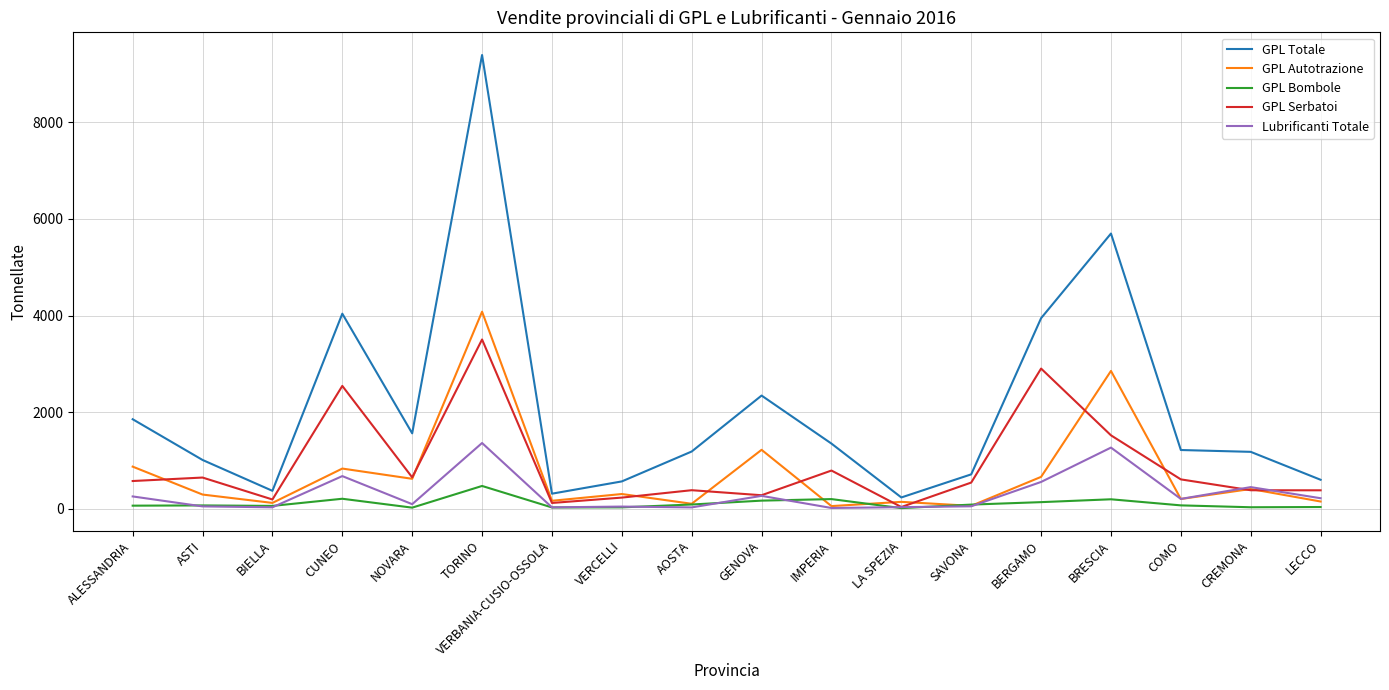

Is it true that GPL Bombole equals 31 at CREMONA?

True